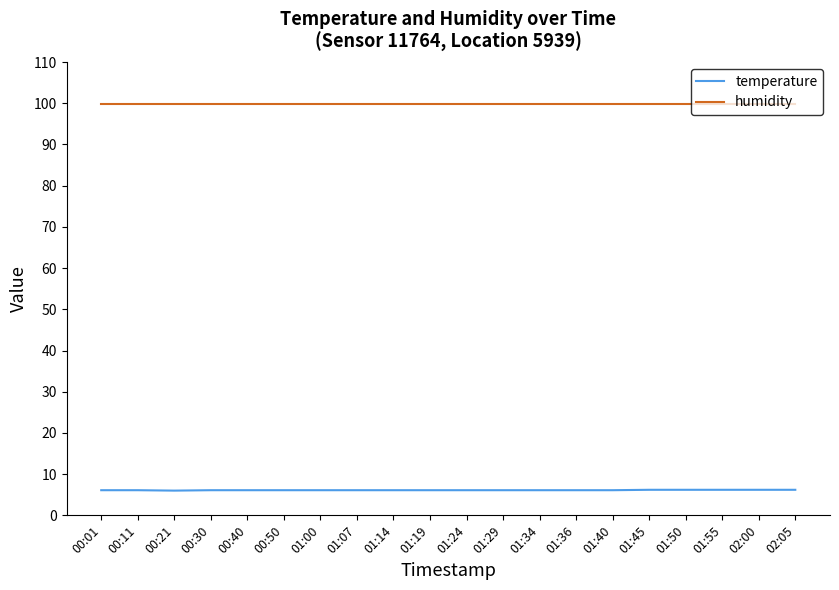

What position from the right is 01:24?

10